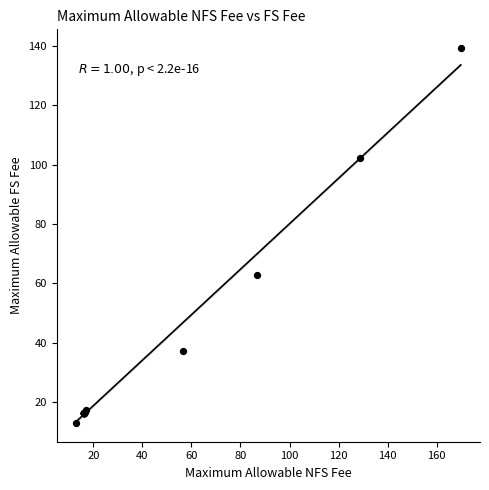

What Y value in the scatter plot is closest to 76?

62.9